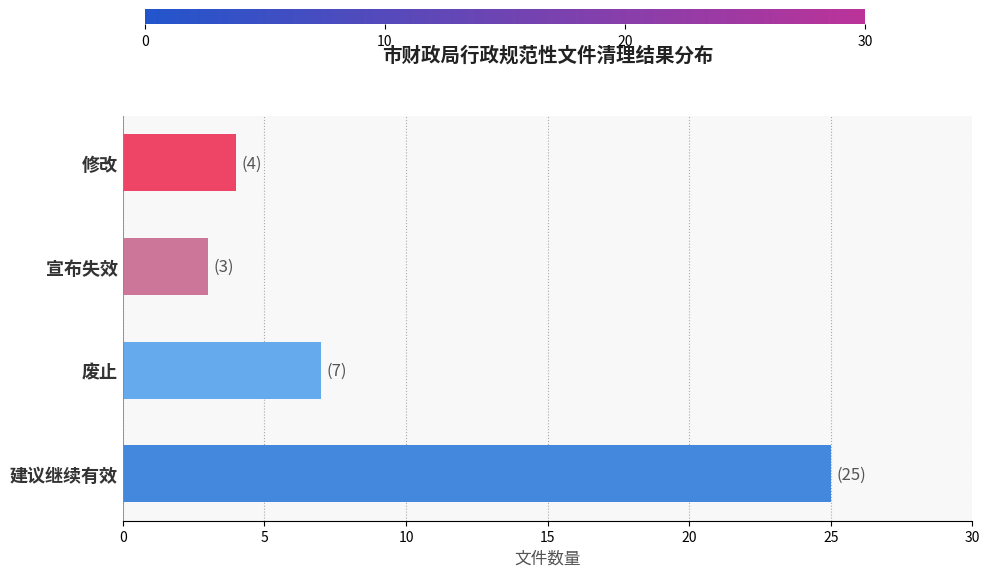

Reading bottom to top, list all the values displayed in this chart.

建议继续有效=25	废止=7	宣布失效=3	修改=4